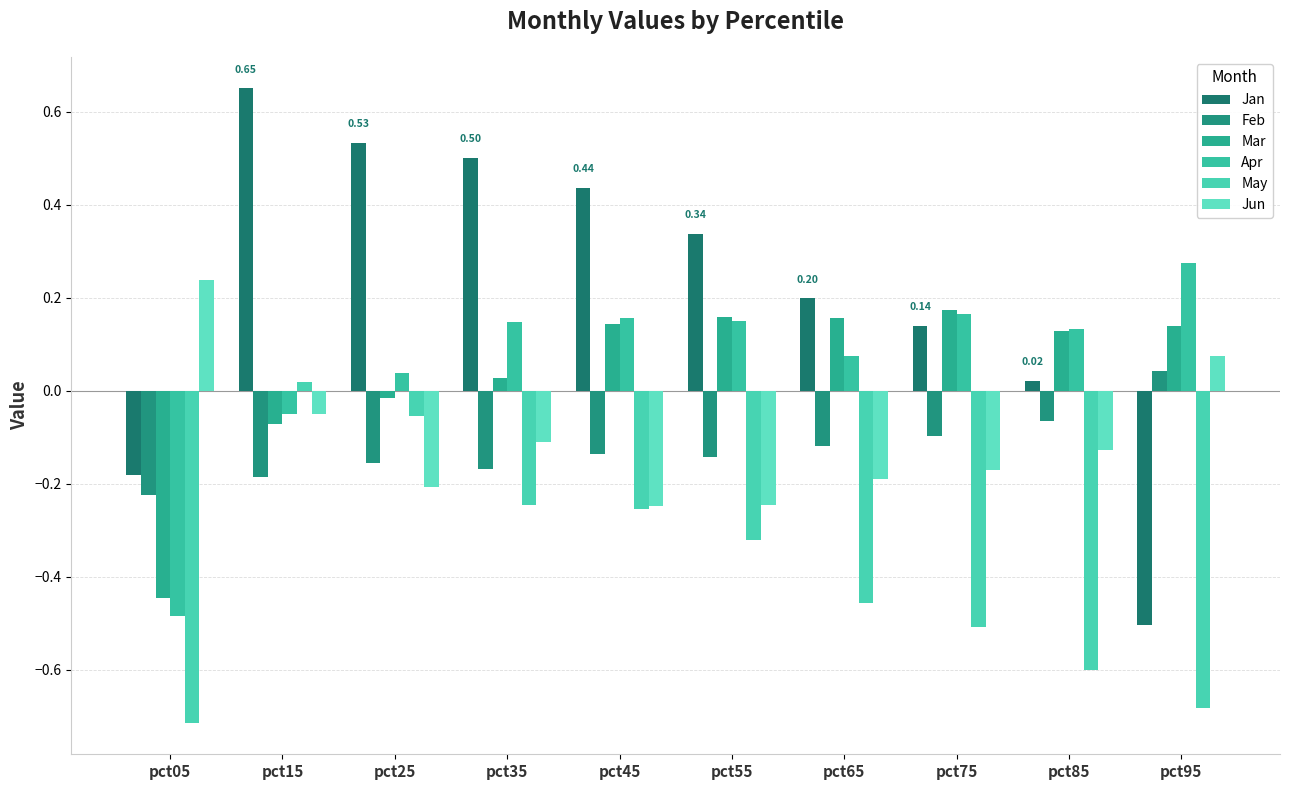

Is it true that Jun equals -0.2 at pct35?

False